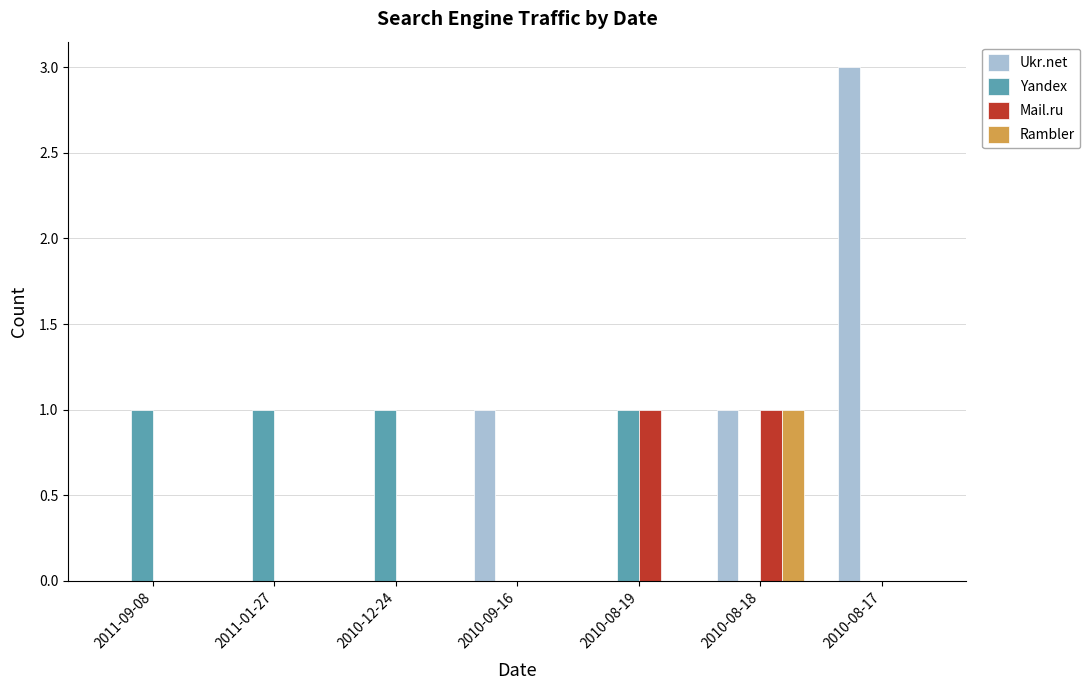

Which series has the widest spread of values?

Ukr.net